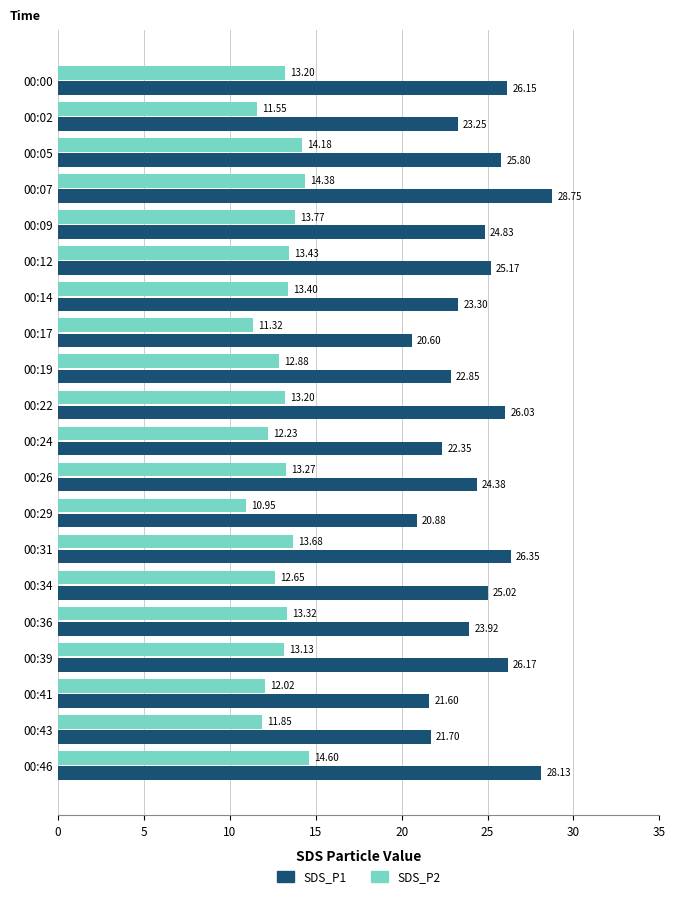

What is the maximum value shown in the chart?

28.8